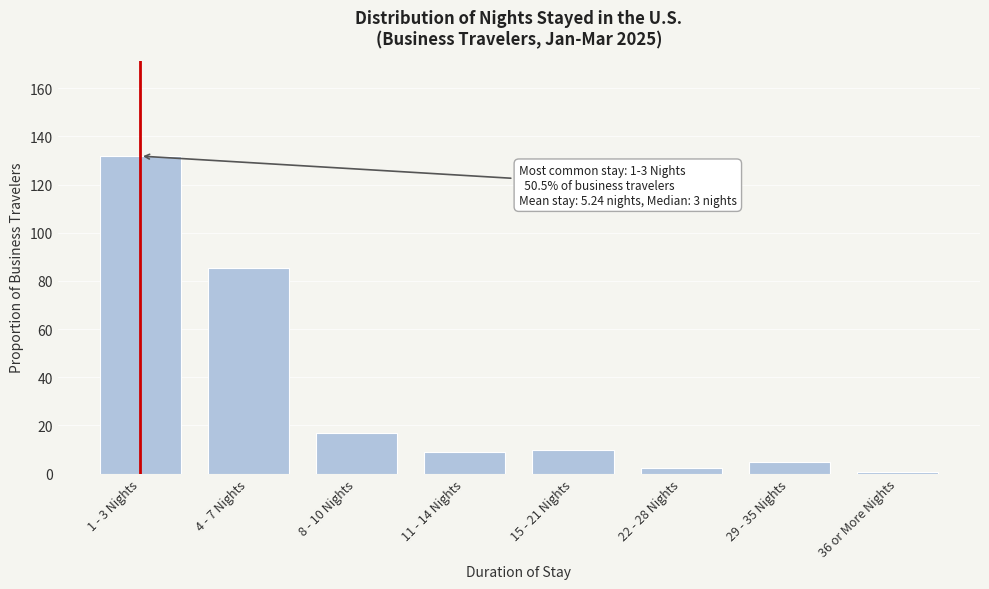

Where is the data nearest to the value 66?

4 - 7 Nights